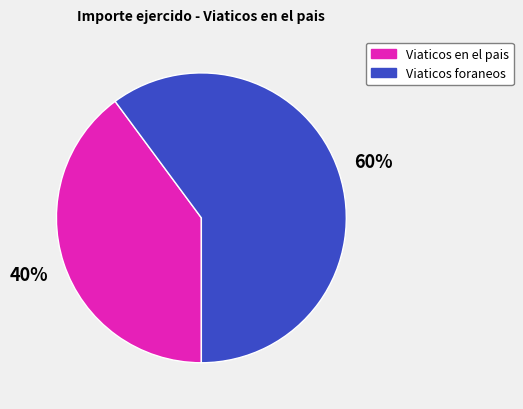

How many segments does this pie chart have?

2